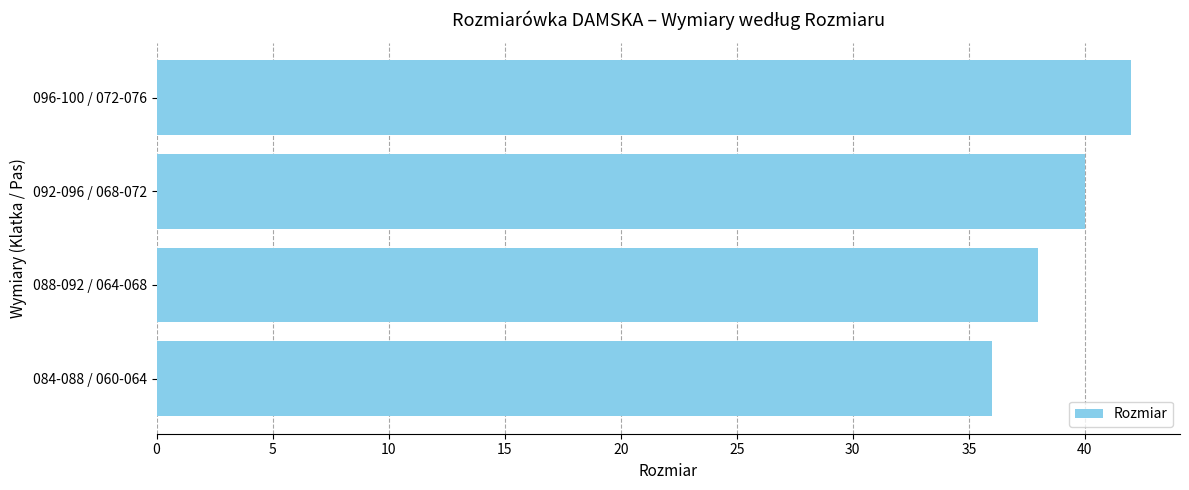

Reading bottom to top, transcribe all the data shown in this chart.

084-088 / 060-064=36	088-092 / 064-068=38	092-096 / 068-072=40	096-100 / 072-076=42